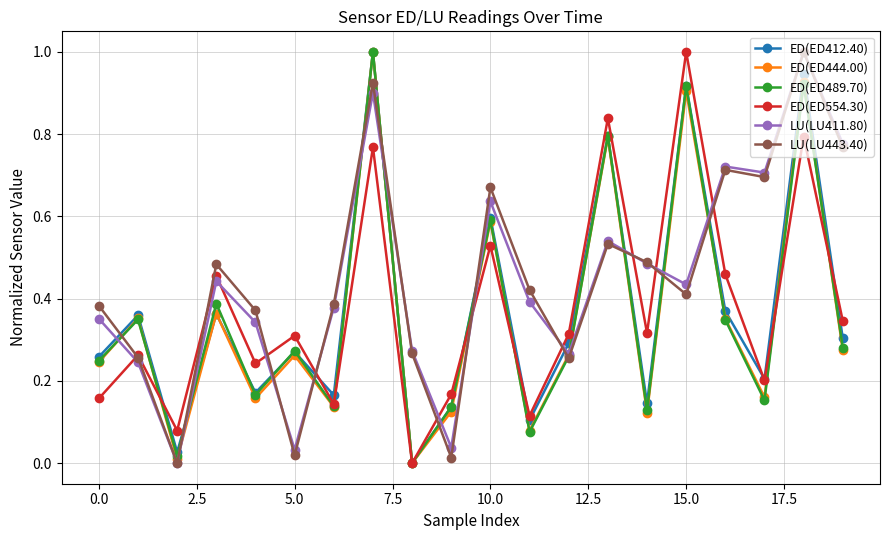

What is the greatest value displayed?

1.0